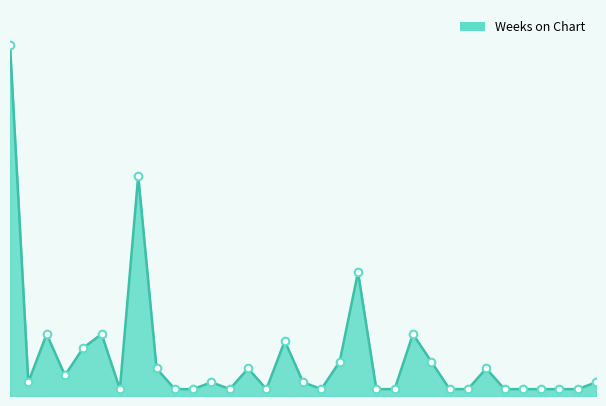

Does the chart have visible grid lines?

No